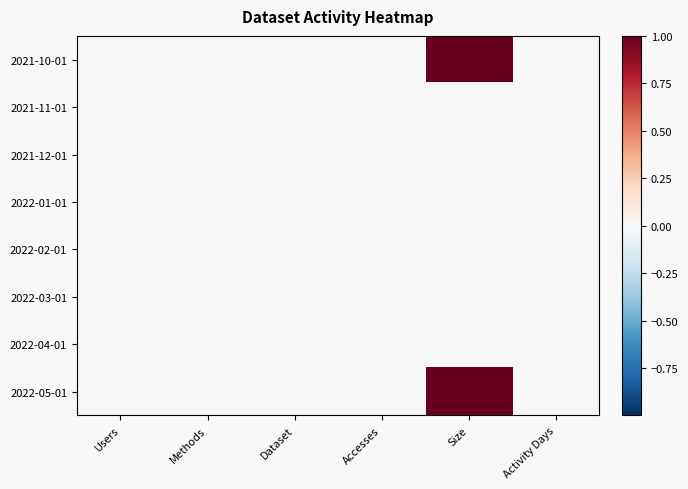

Rank the series at Users from highest to lowest value.

2021-10-01, 2022-05-01, 2021-11-01, 2021-12-01, 2022-01-01, 2022-02-01, 2022-03-01, 2022-04-01